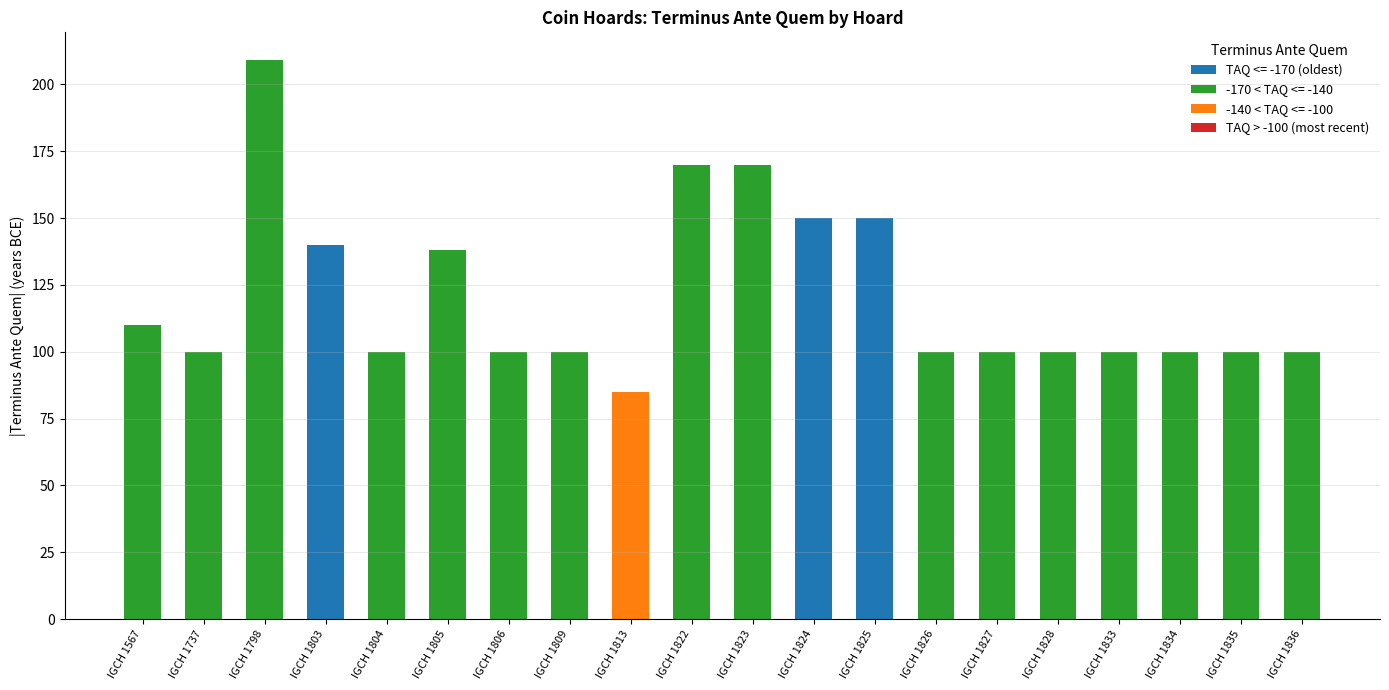

True or false: the data shows 100 at IGCH 1835.

True